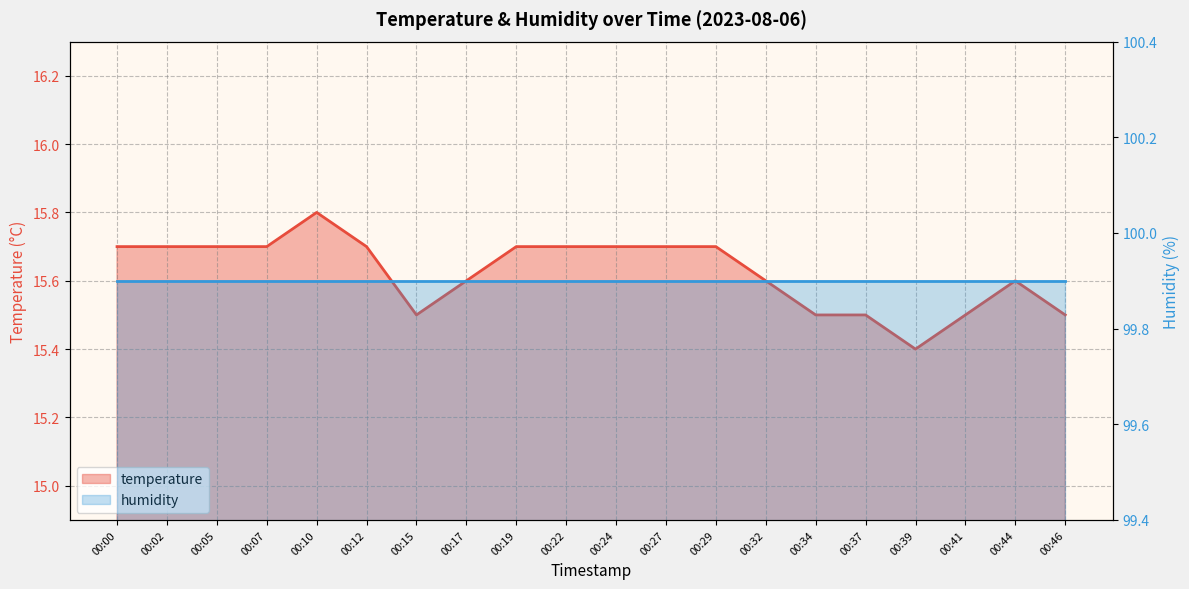

At which category does the chart reach its minimum across all series?

00:39